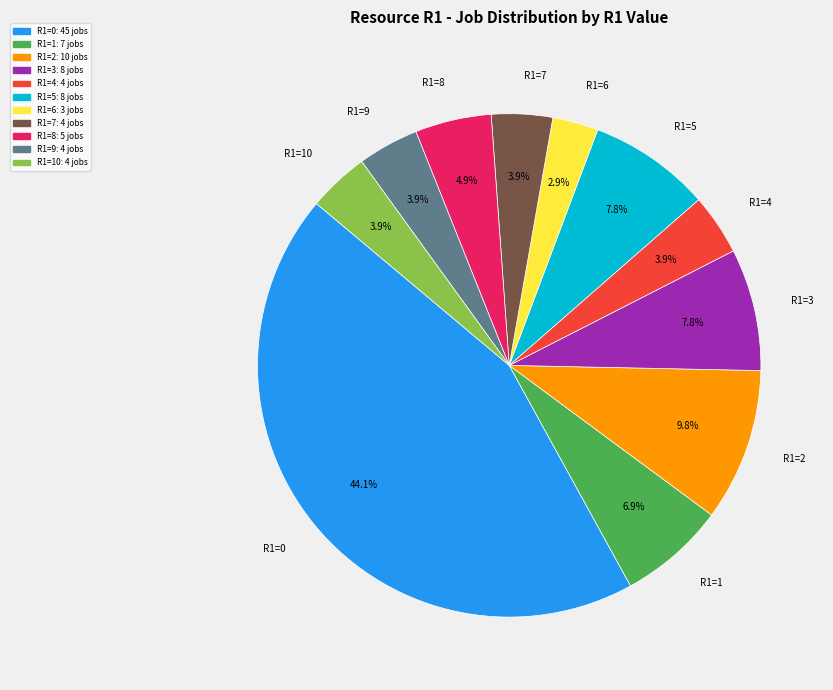

Does any single category account for the majority?

No